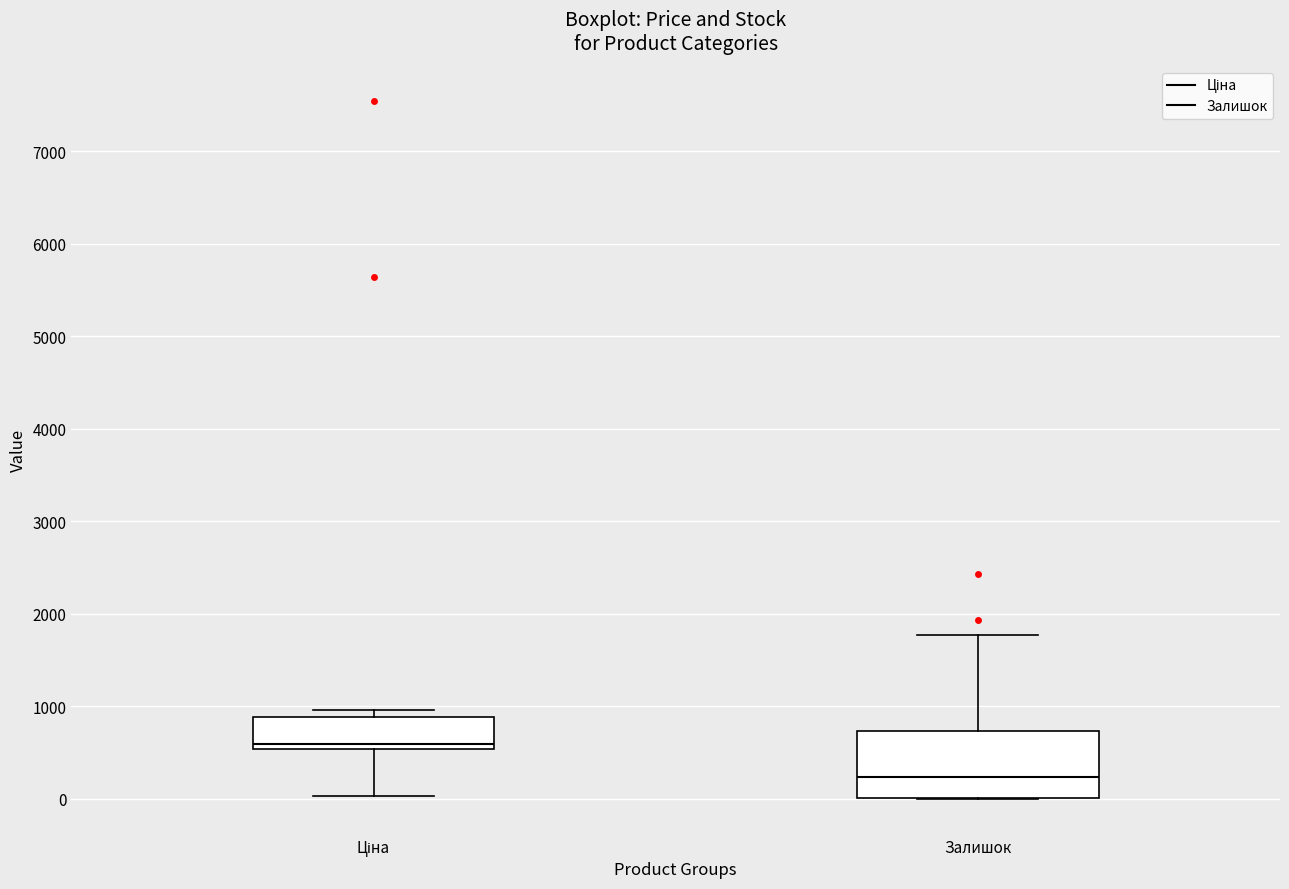

Which box has the highest median line?

Ціна